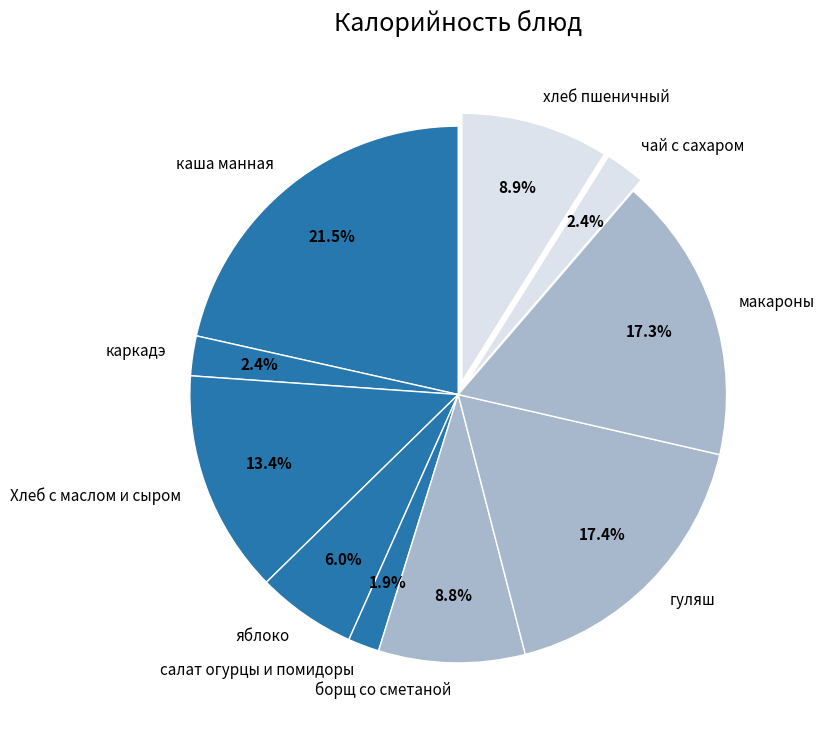

What percentage is the борщ со сметаной slice, to the nearest percent?

9%